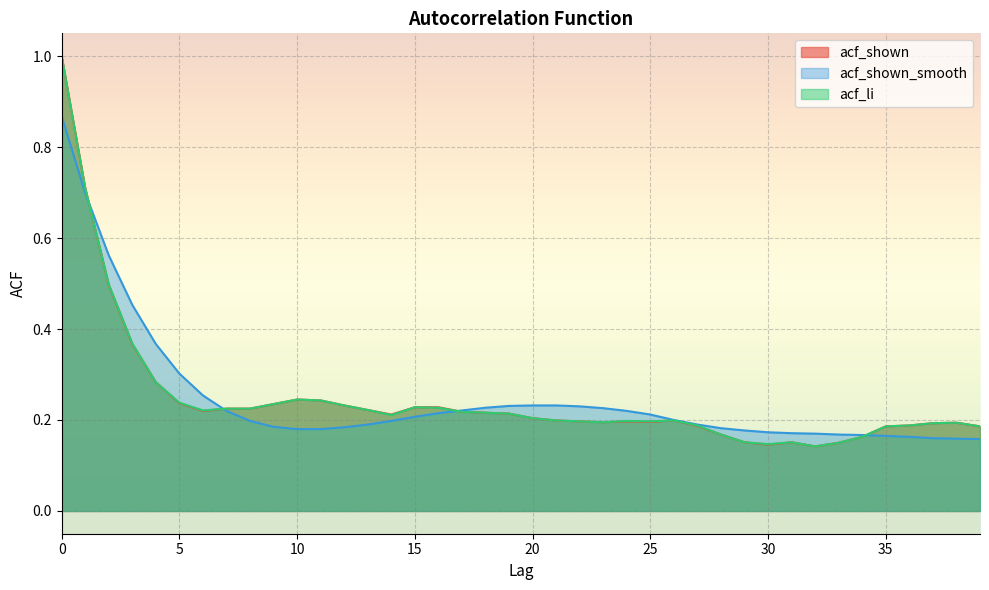

True or false: acf_li and acf_shown intersect in this chart.

False